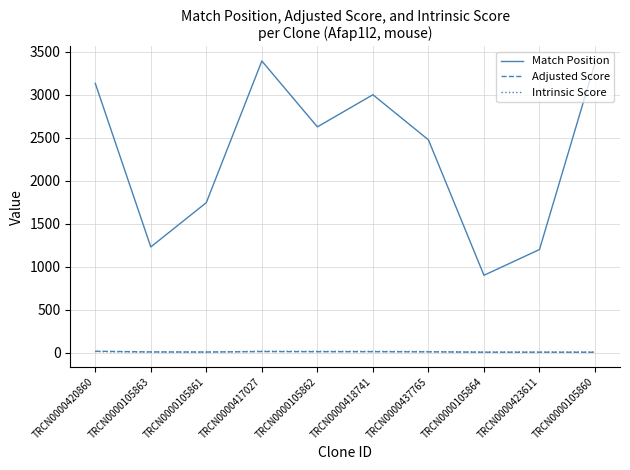

How many lines are shown in the chart?

3